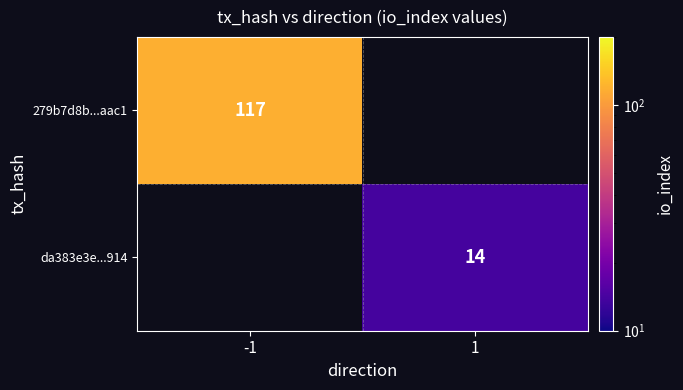

Is it true that 279b7d8b...aac1 equals 117 at -1?

True